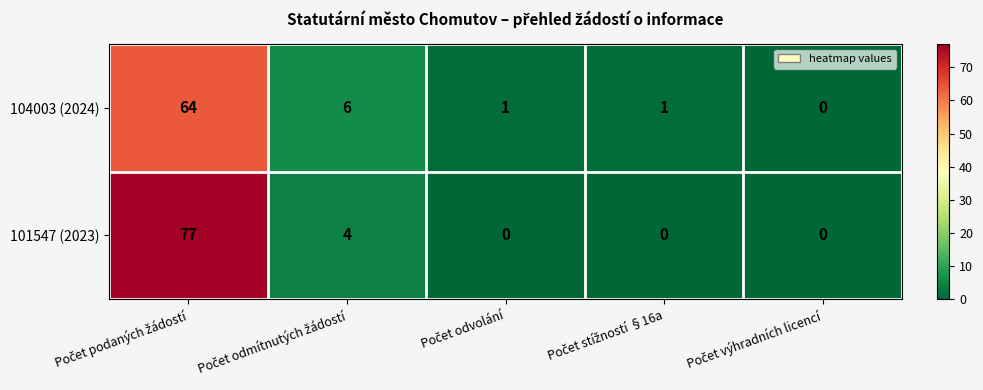

Which series has the widest spread of values?

101547 (2023)